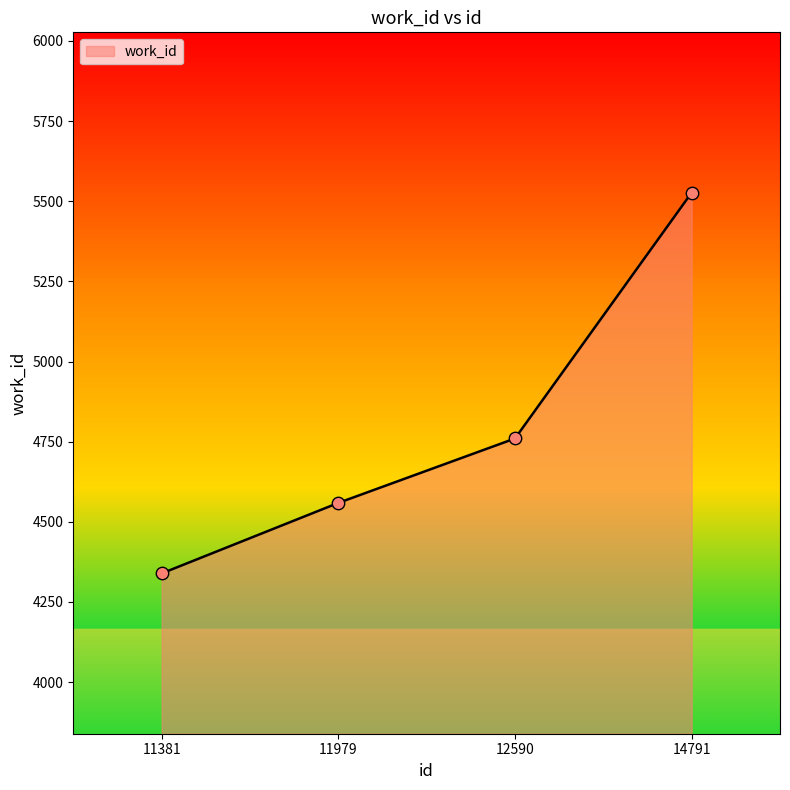

Approximately how many times larger is the value at 11381 compared to 11979?

1.0